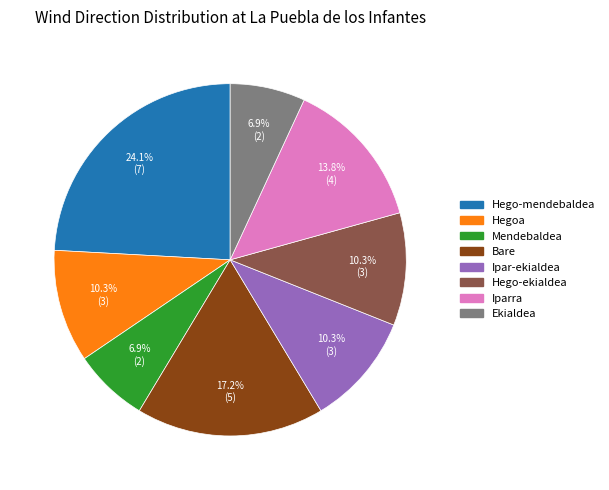

Between Bare and Hegoa, which is larger?

Bare